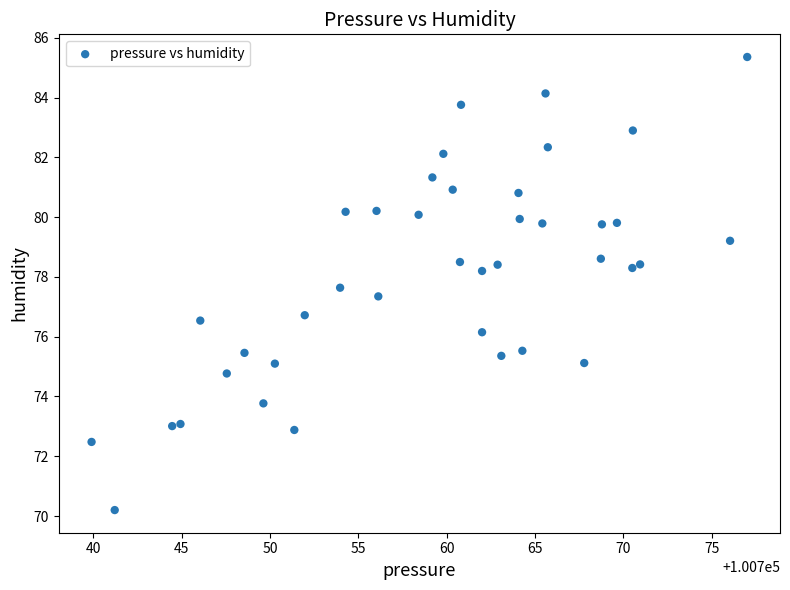

What is the range of X values (max minus min)?

37.1